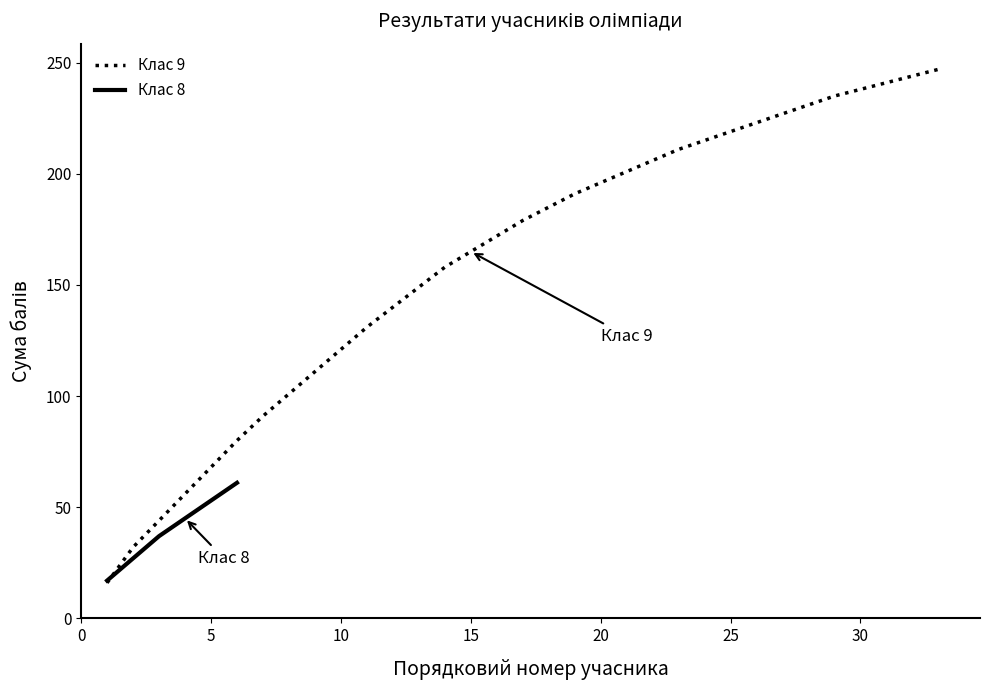

Is it true that Клас 9 equals 201 at 10?

False